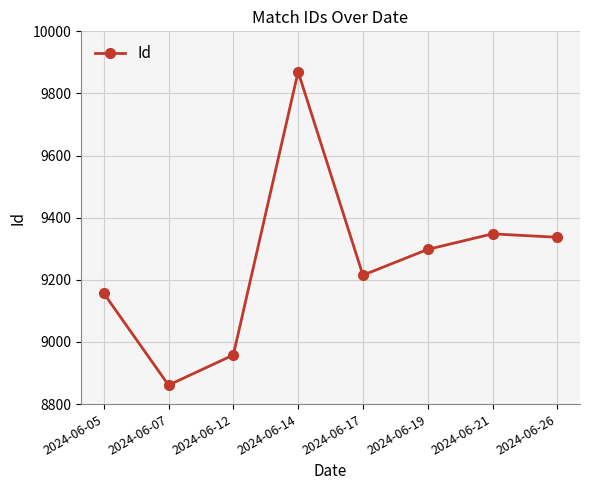

What value does the data have at 2024-06-17, to the nearest 100?

9200